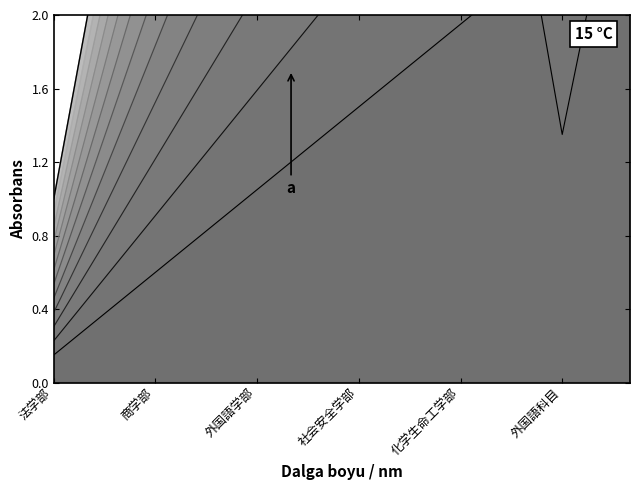

What is the smallest value displayed?

0.1